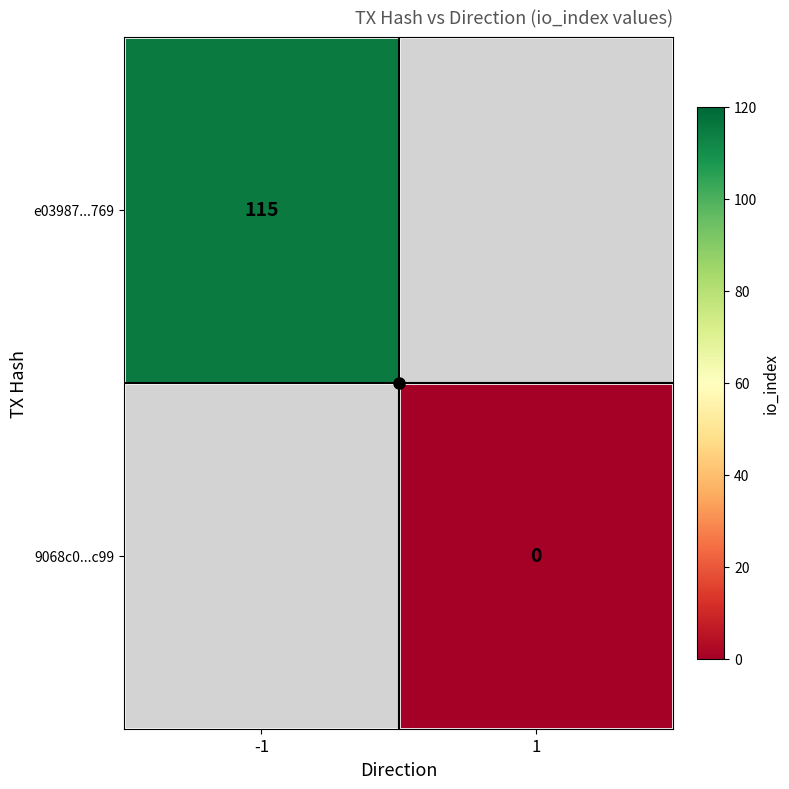

Is it true that e03987...769 equals 115 at -1?

True